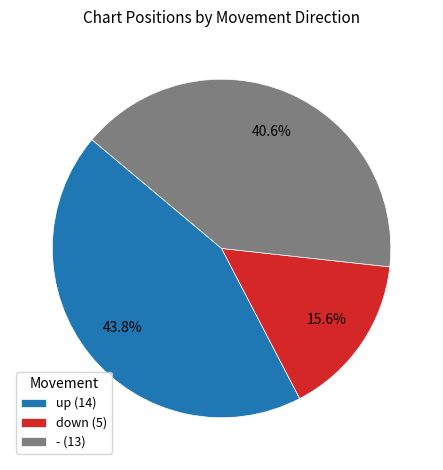

To the nearest percent, what portion does down represent?

16%